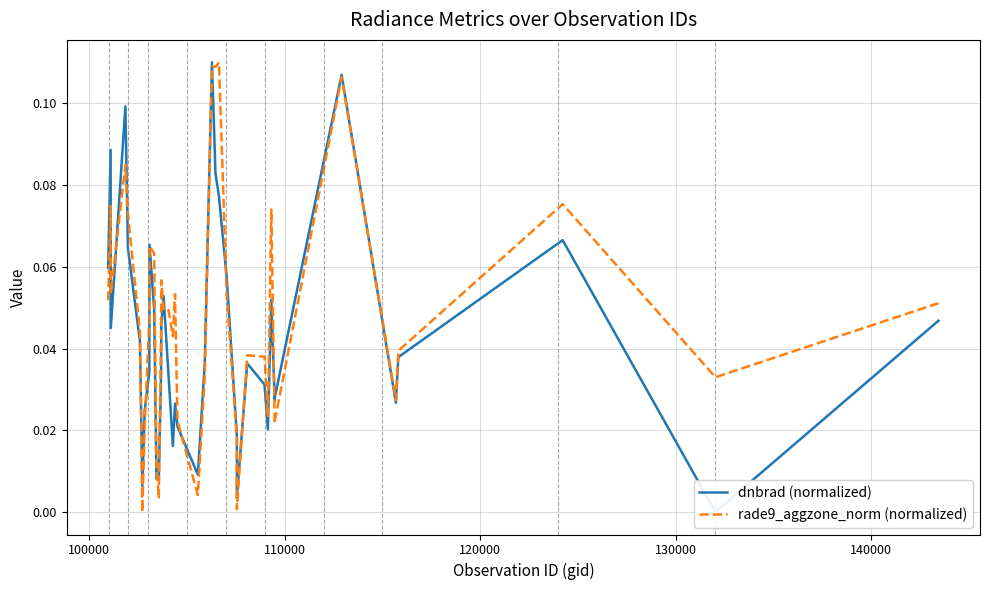

Is this an area chart (filled region under the line)?

No